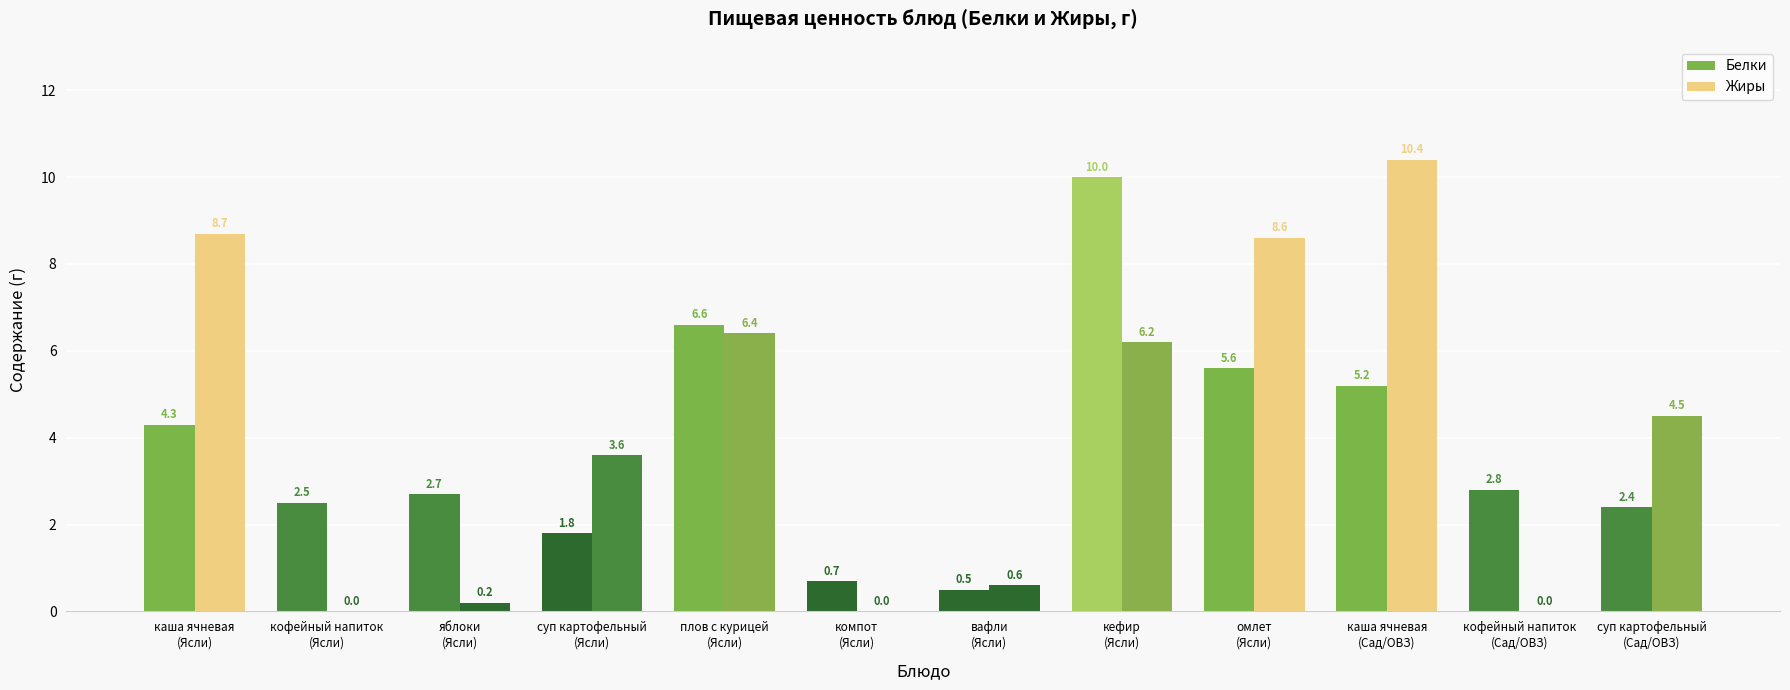

Which series has the largest total across all categories?

Жиры